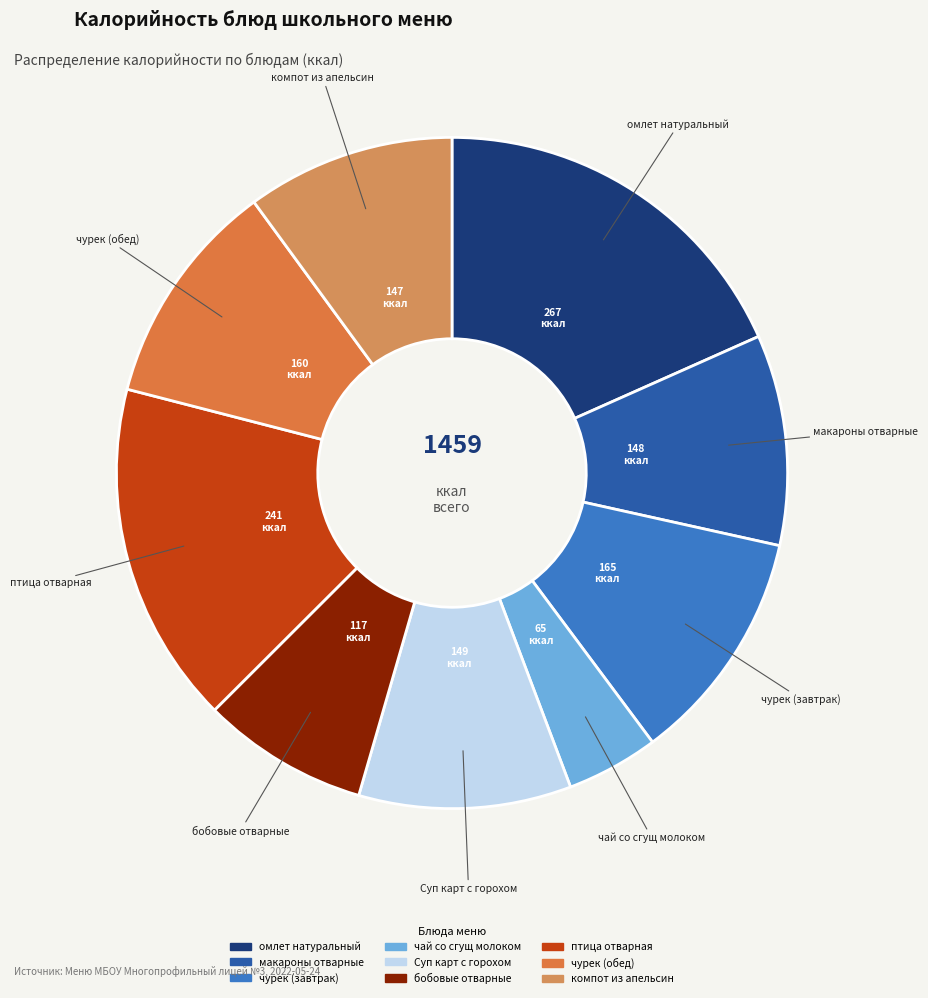

Is there any slice that represents more than half of the pie?

No